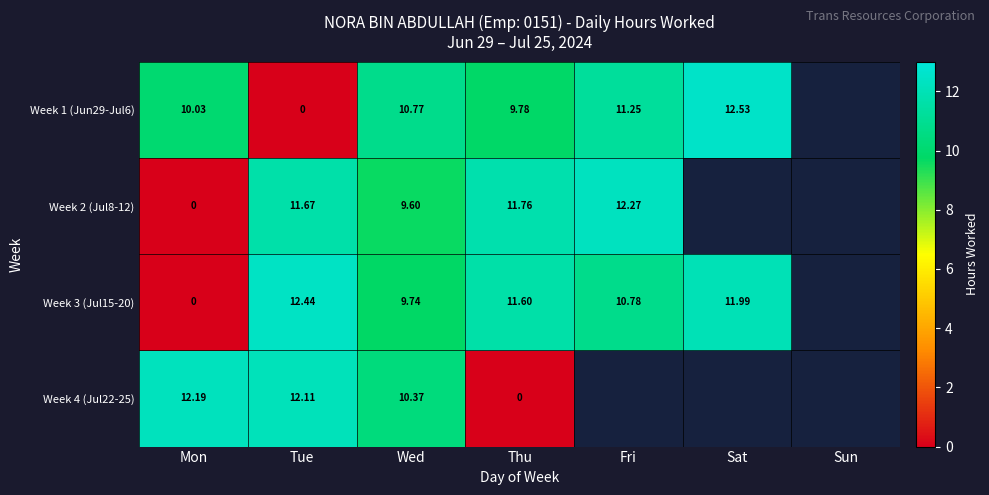

Is the value of Week 3 (Jul15-20) at Fri greater than the value of Week 2 (Jul8-12) at Thu?

No